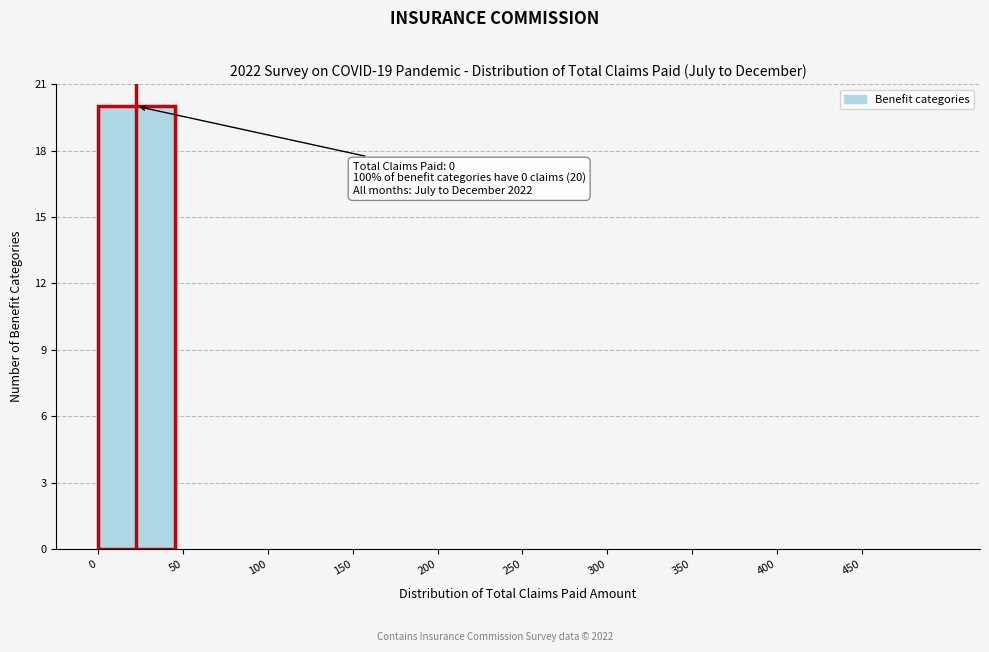

Which range on the x-axis has the tallest bar?

0 to 50